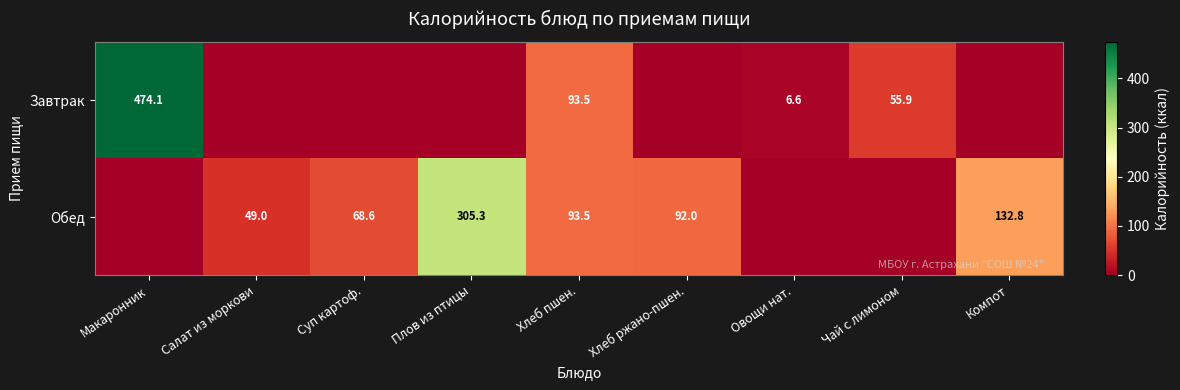

What is the total value across all series at Хлеб пшен.?

187.0